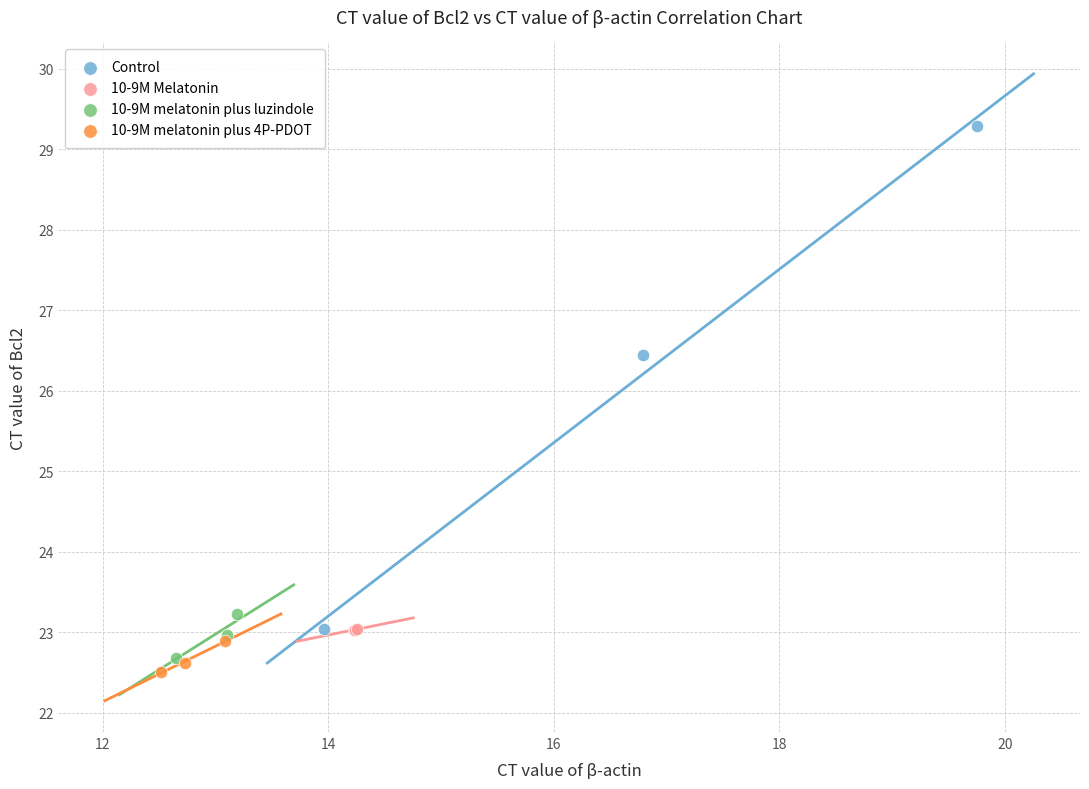

Which series reaches the minimum Y coordinate?

10-9M melatonin plus 4P-PDOT